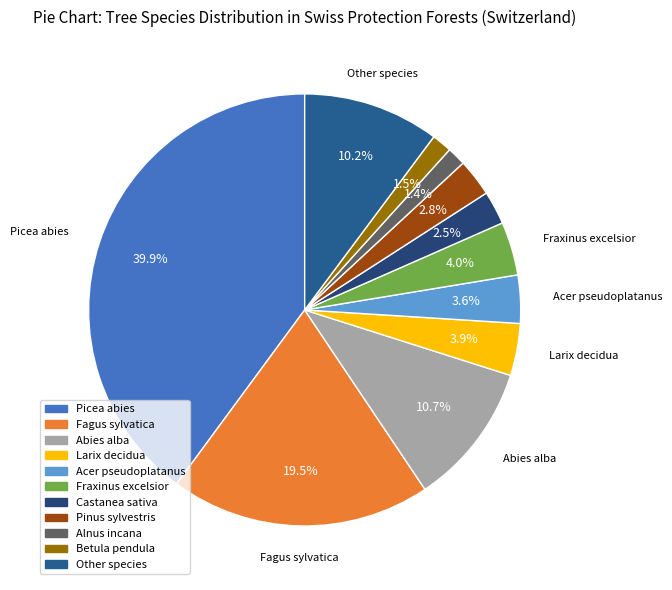

Does any single category account for the majority?

No